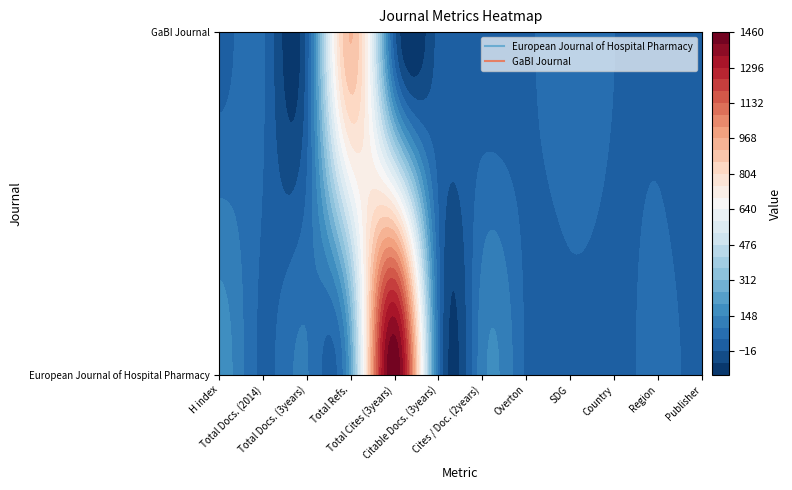

At which category does the chart reach its peak across all series?

Total Cites (3years)